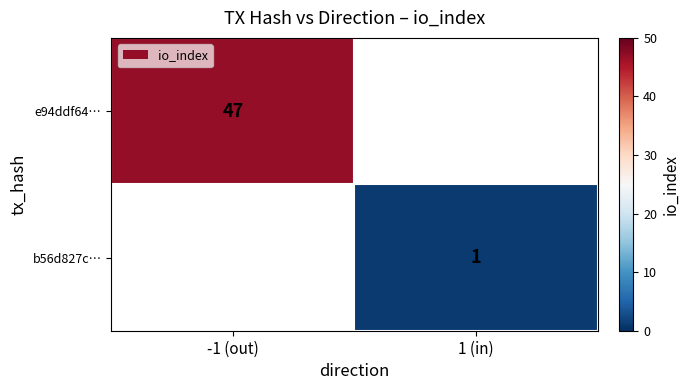

The e94ddf64… series shows 47 at -1 (out). True or false?

True